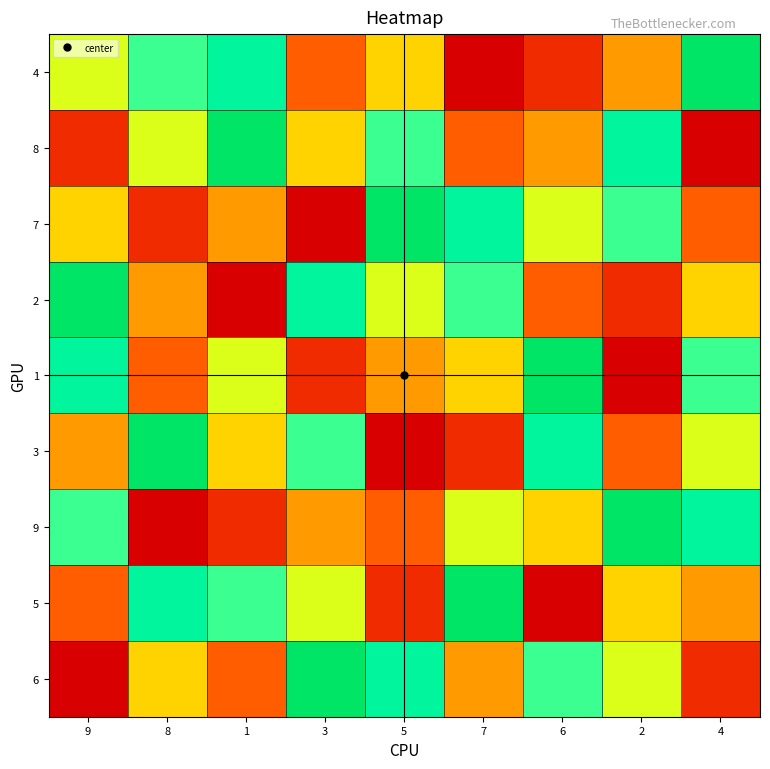

Which label corresponds to the smallest value in the chart?

7